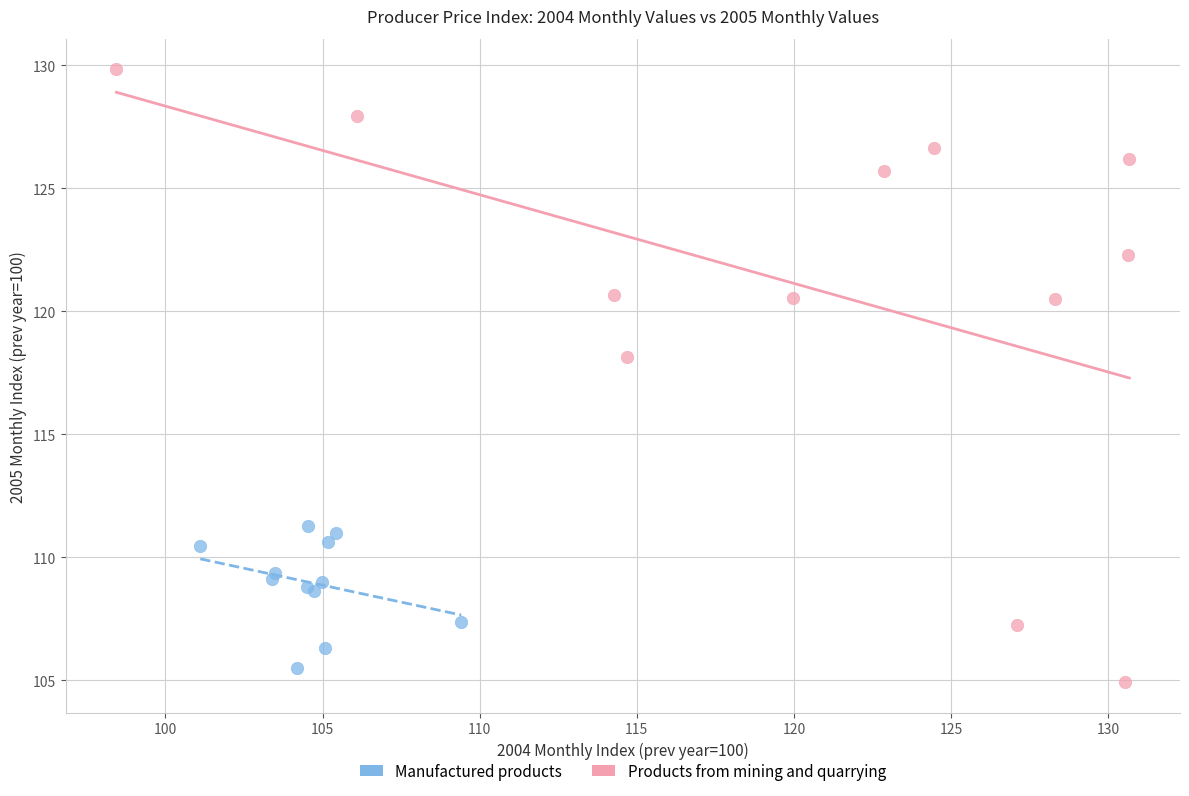

What are all the series names shown in the legend?

Manufactured products, Products from mining and quarrying